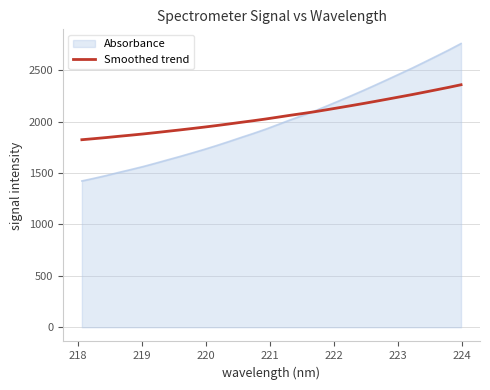

What is the maximum value shown in the chart?

2760.3